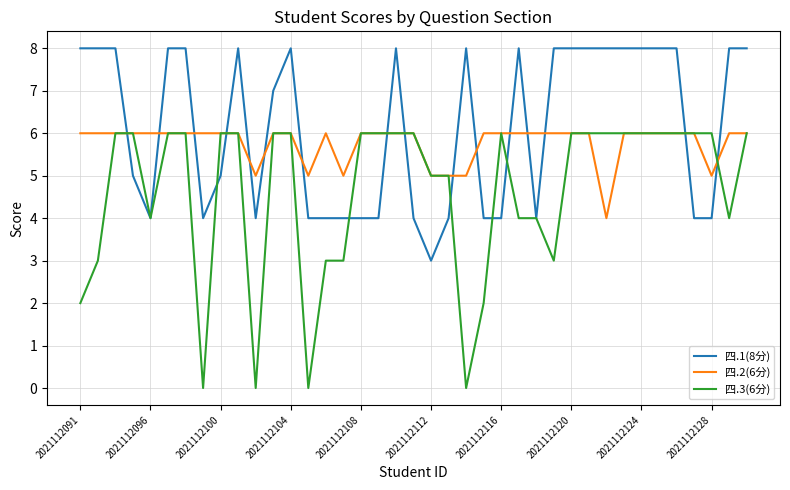

Rank the series by their average value, from lowest to highest.

四.3(6分), 四.2(6分), 四.1(8分)